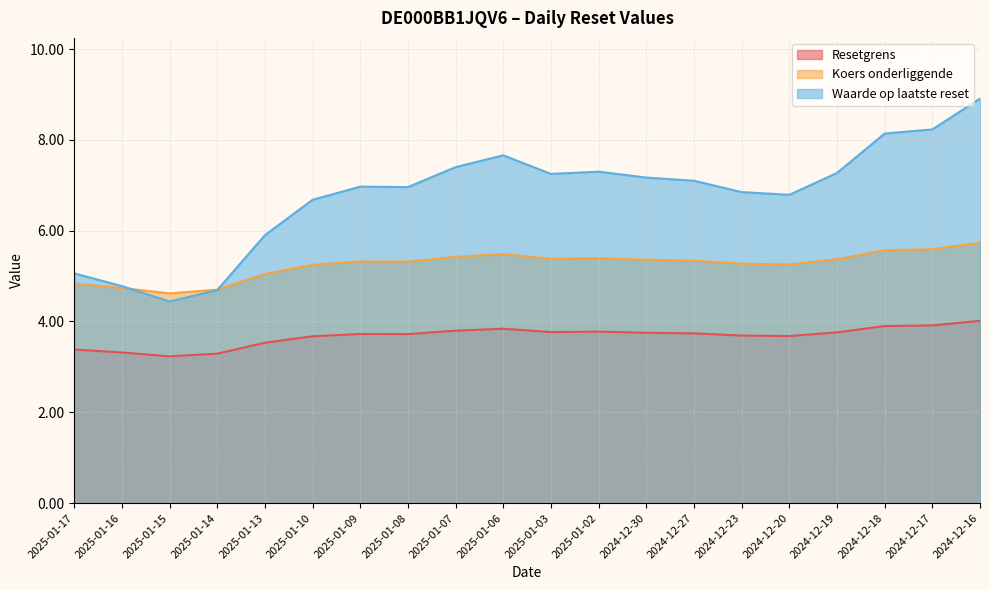

True or false: Resetgrens has a value of 6.7 at 2024-12-27.

False